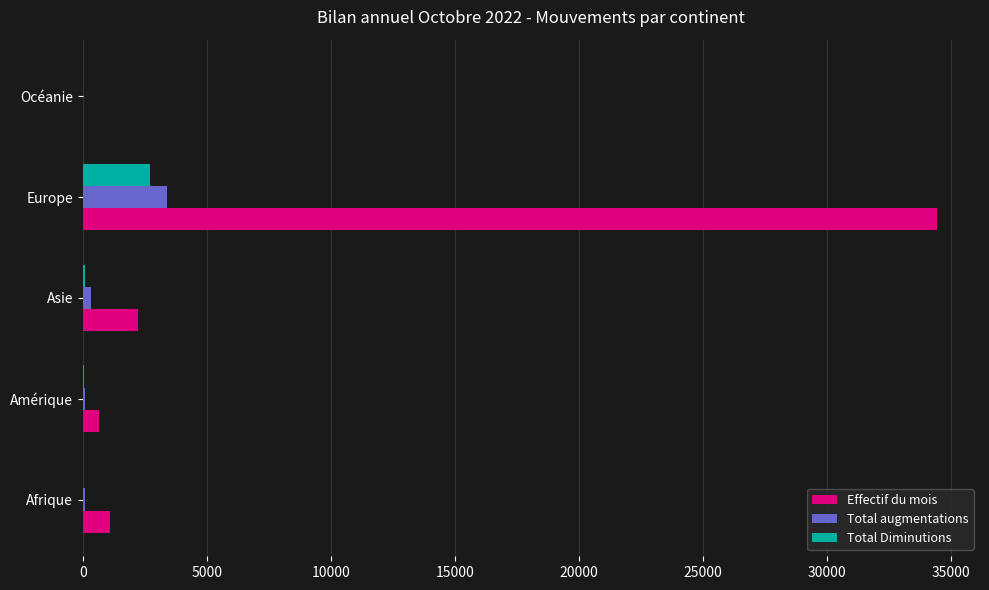

What is the sum of all Total augmentations values?

3920